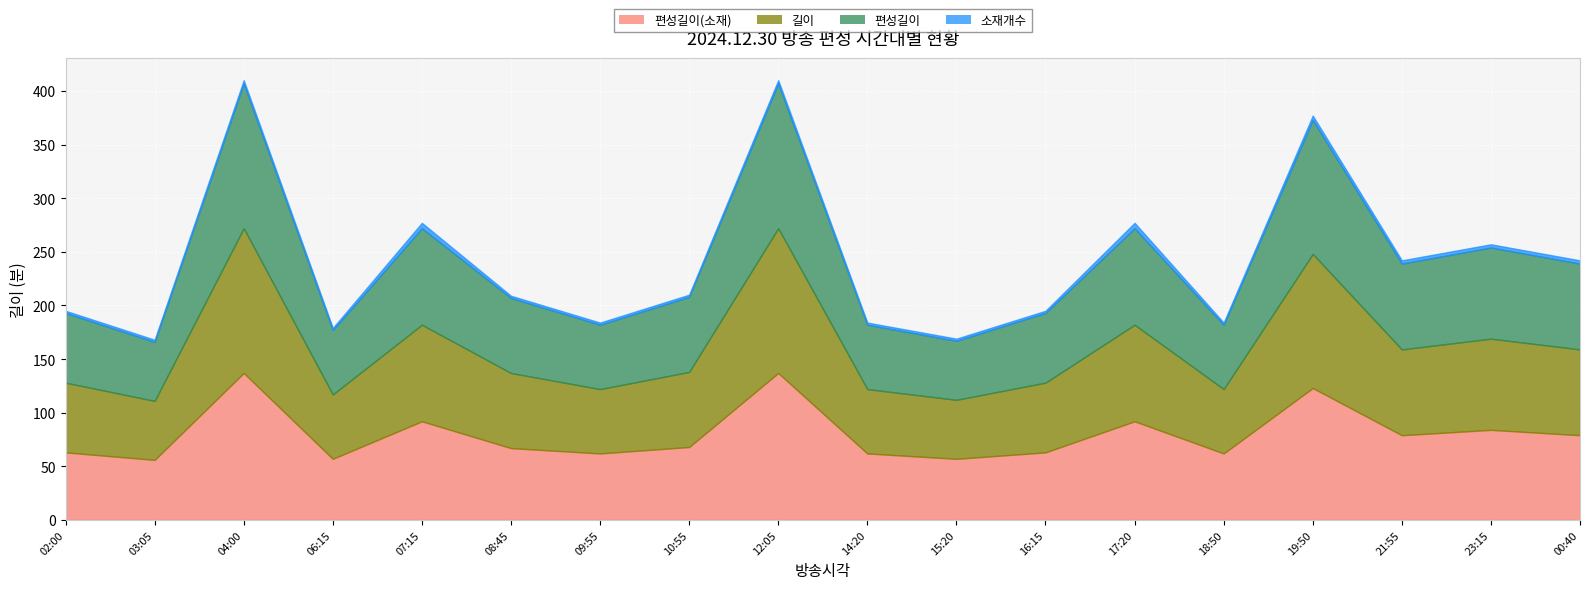

Is the value of 소재개수 at 09:55 greater than the value of 편성길이 at 15:20?

No